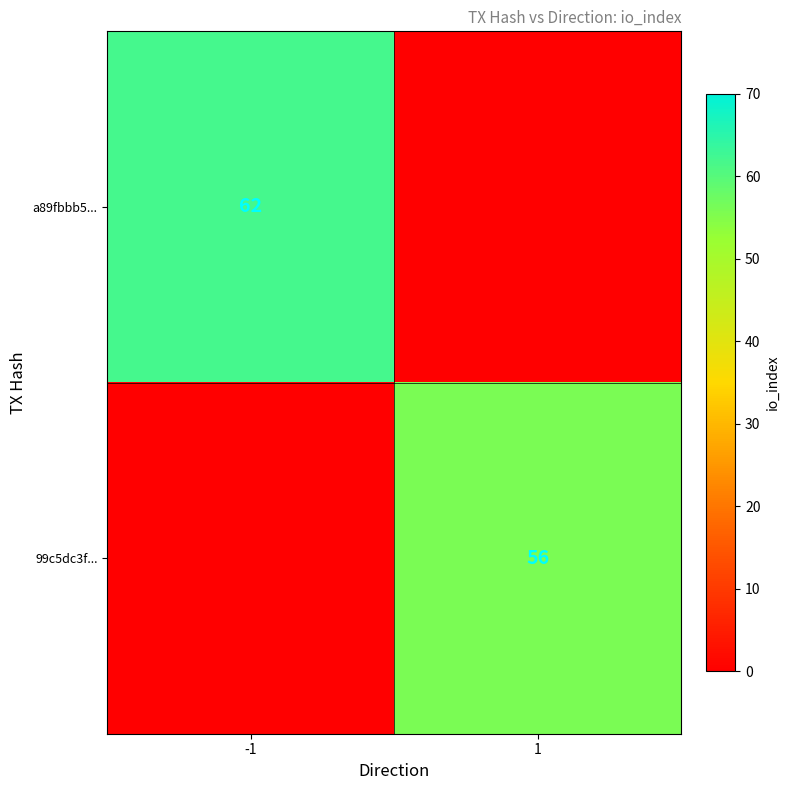

Is the value of a89fbbb5... at -1 greater than the value of 99c5dc3f... at 1?

Yes